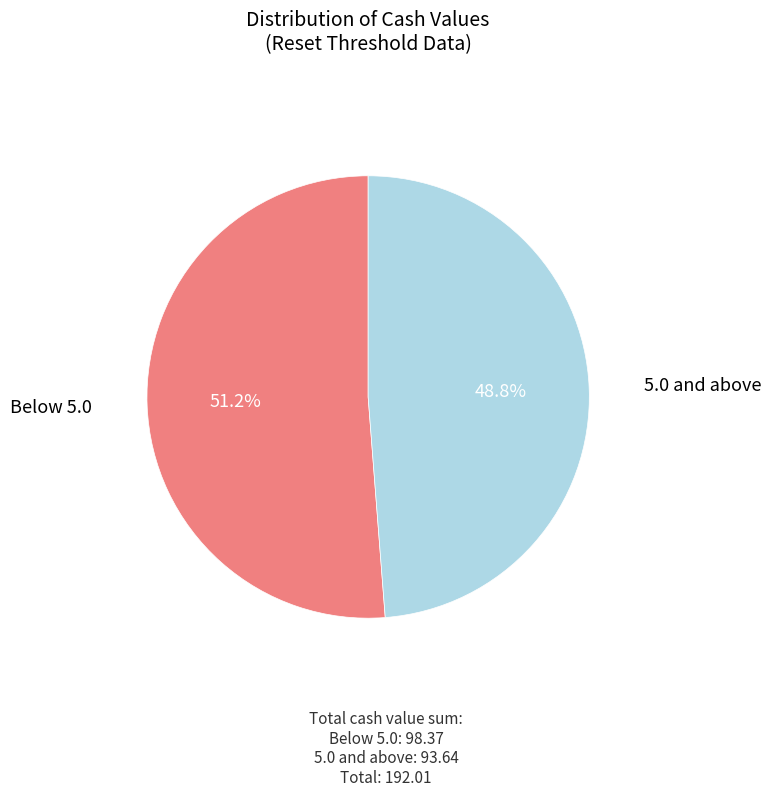

How many slices are in this pie chart?

2